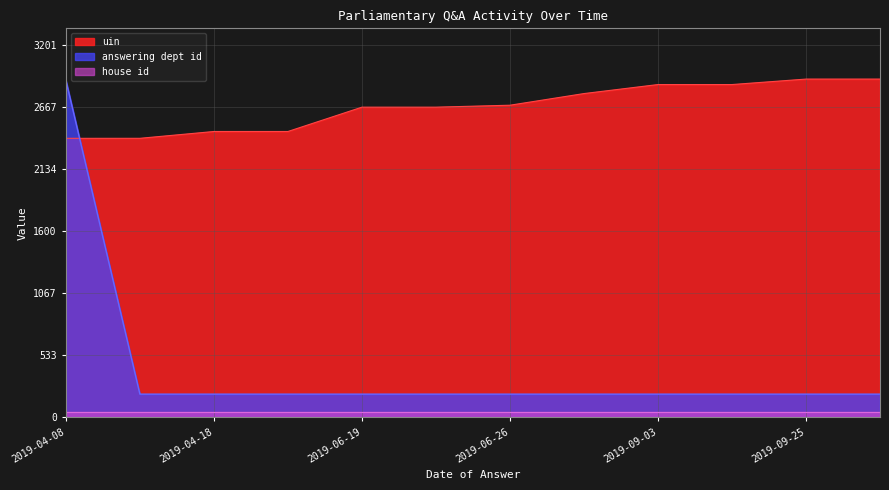

After their last crossing, which series has the higher values: answering dept id or uin?

uin